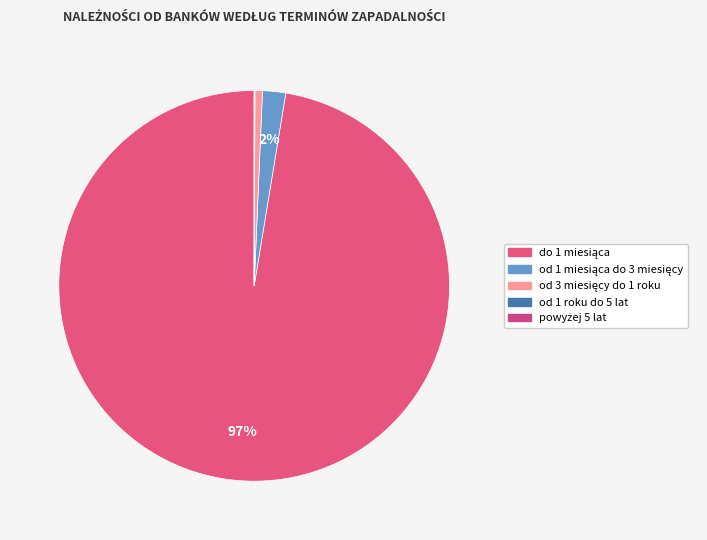

The powyżej 5 lat slice represents 0% of the pie. True or false?

True